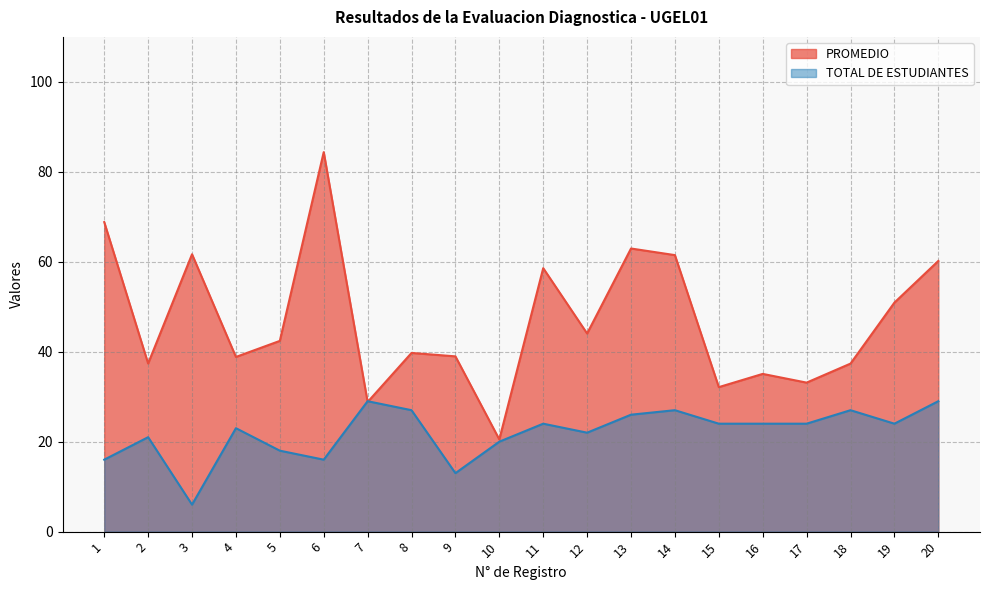

How many data points does each series have?

20